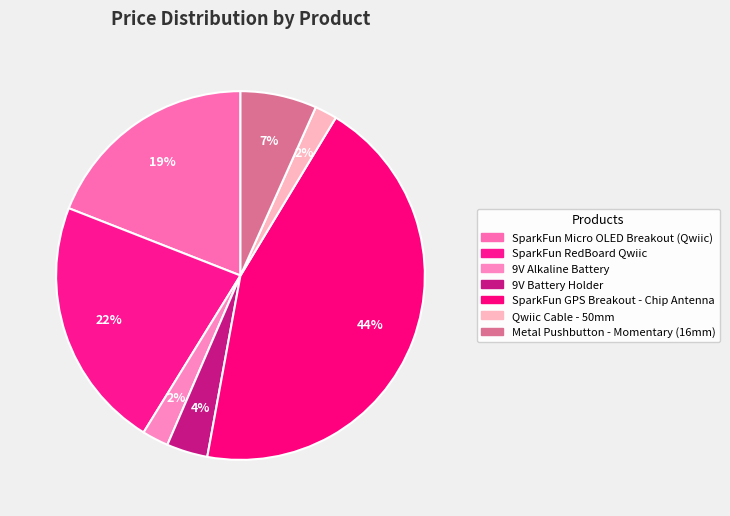

How many slices are in this pie chart?

7